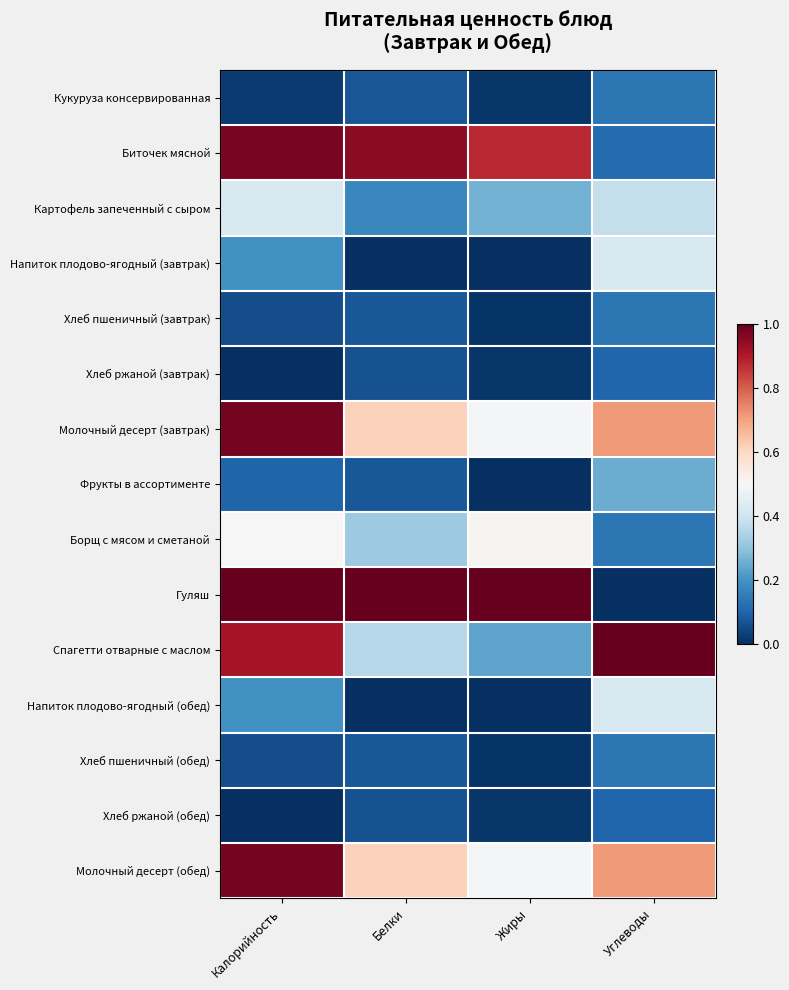

Between Белки and Жиры, which series saw the biggest shift?

Борщ с мясом и сметаной